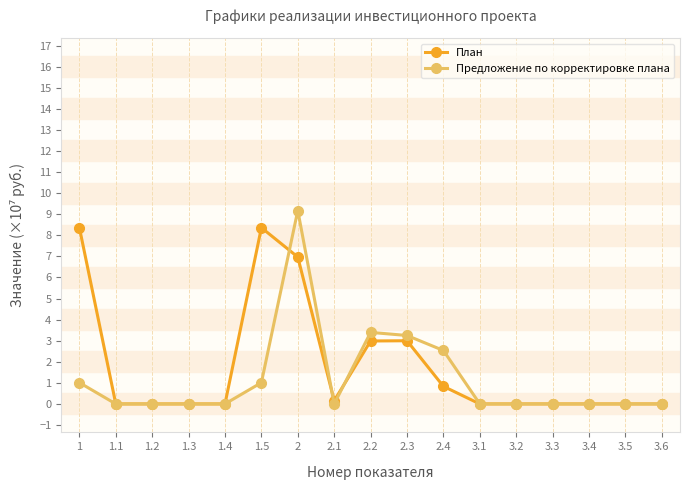

The value of План at 1.2 is 0.0. True or false?

True